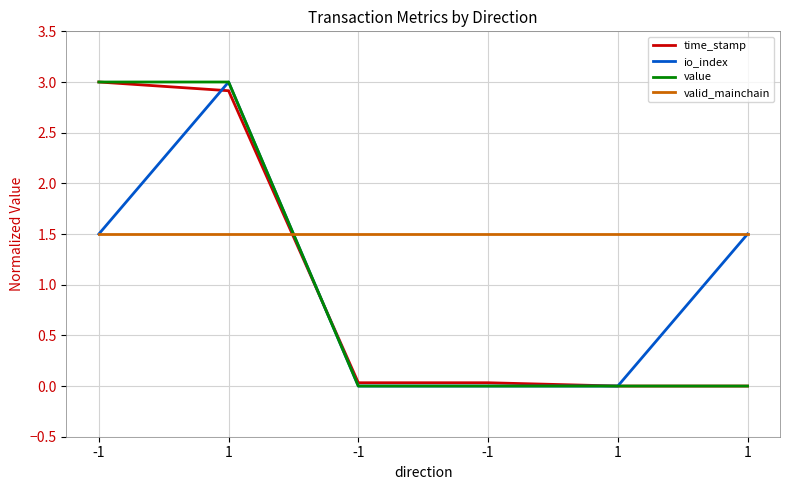

True or false: valid_mainchain has a value of 0.8 at 1.

False